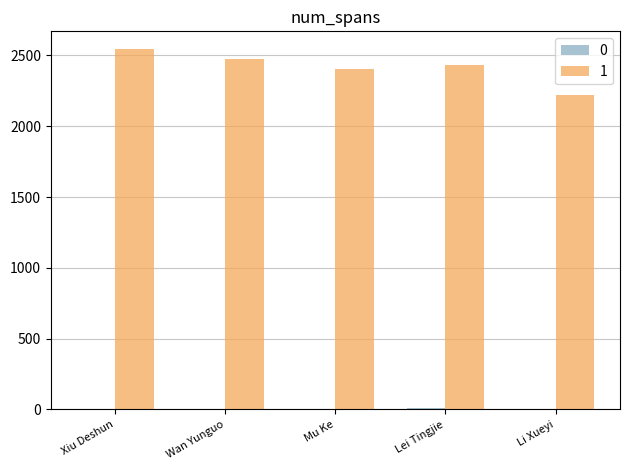

Is it true that 1 equals 3727.9 at Xiu Deshun?

False